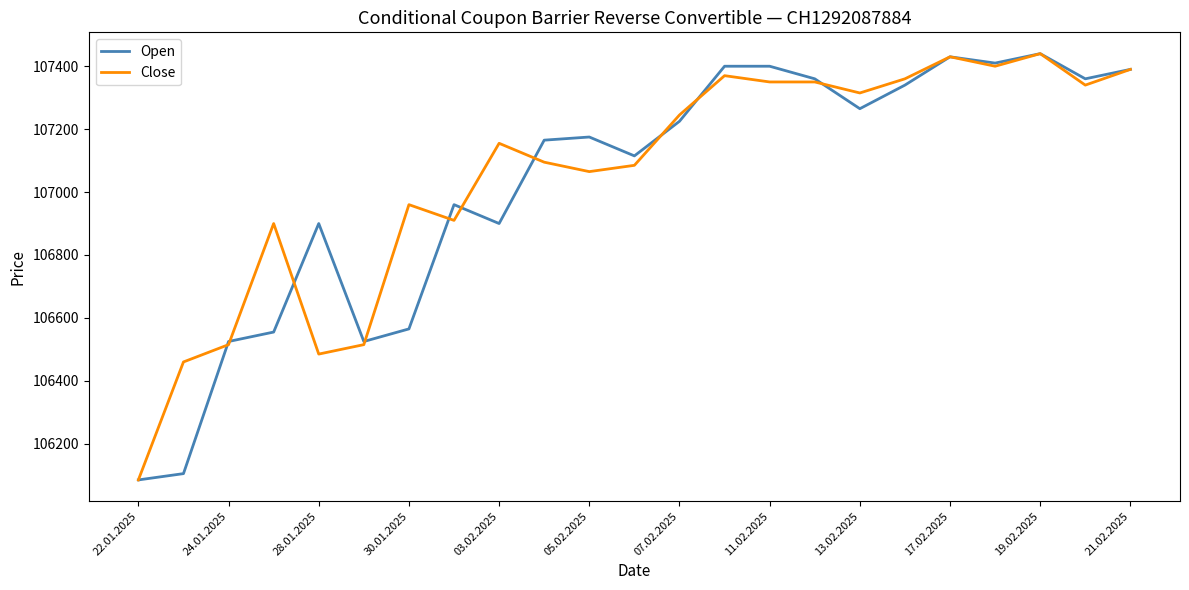

Count the number of categories in the chart.

23